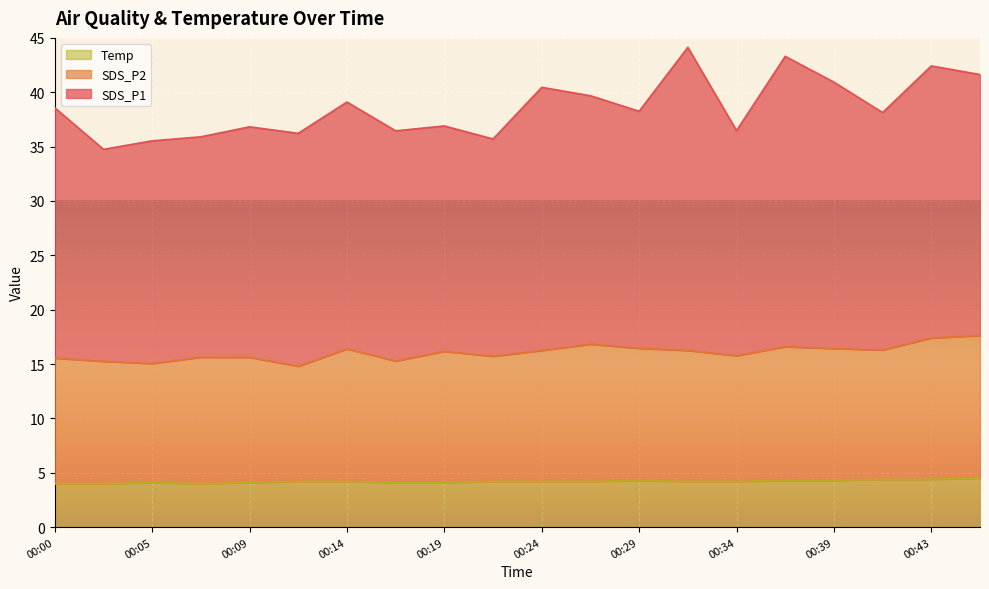

What is the total value across all series at 00:09?

36.8